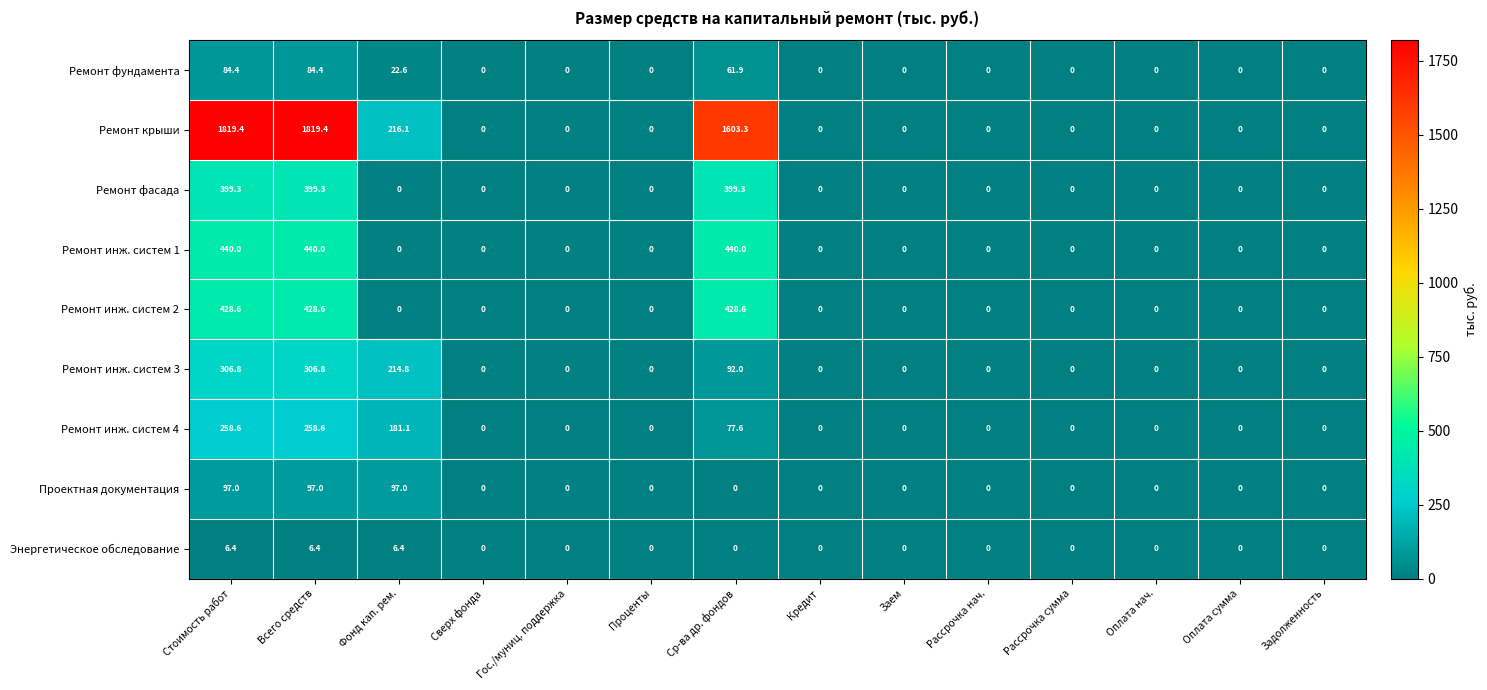

What is the maximum value shown in the chart?

1819.4